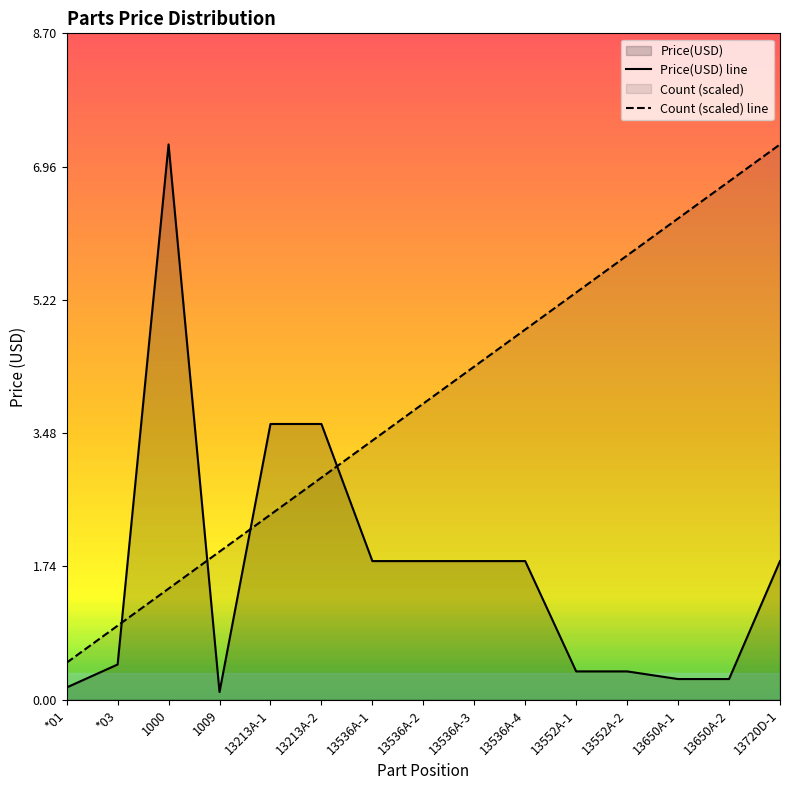

How many times do Price(USD) and Count cross each other?

4